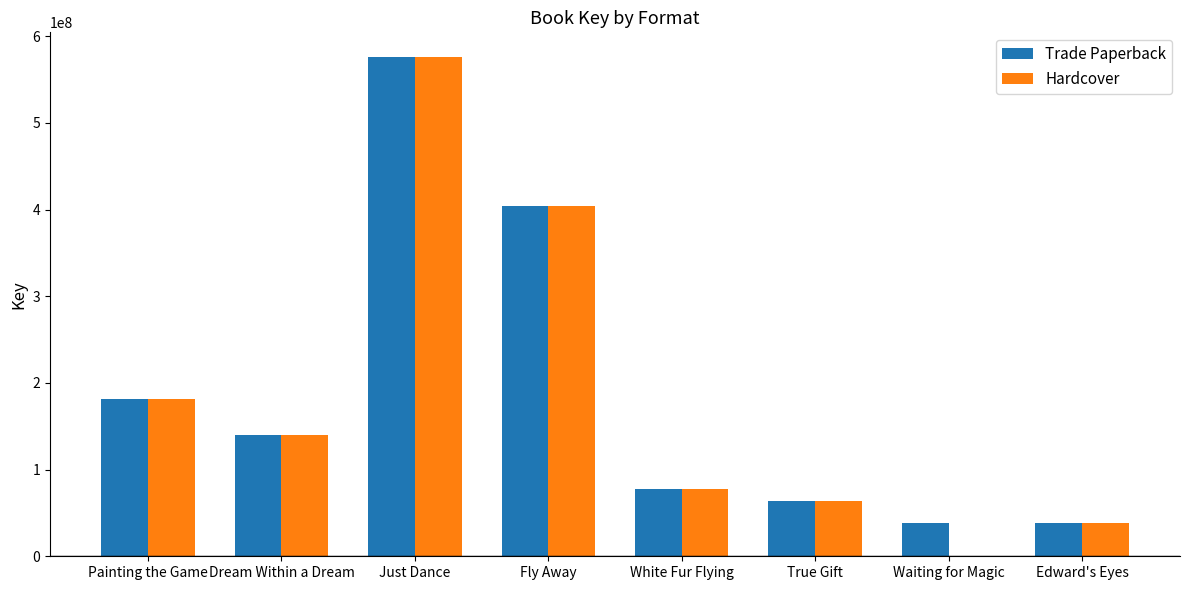

What are all the series names shown in the legend?

Trade Paperback, Hardcover